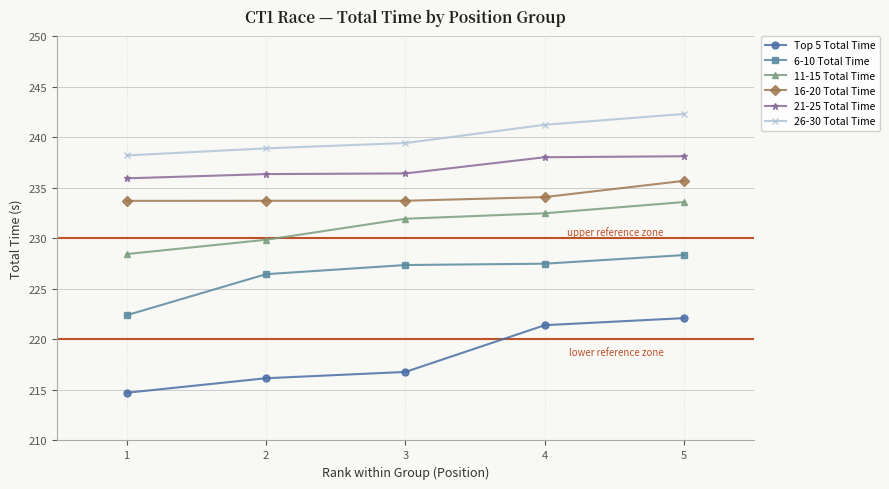

What are all the series names shown in the legend?

Top 5 Total Time, 6-10 Total Time, 11-15 Total Time, 16-20 Total Time, 21-25 Total Time, 26-30 Total Time